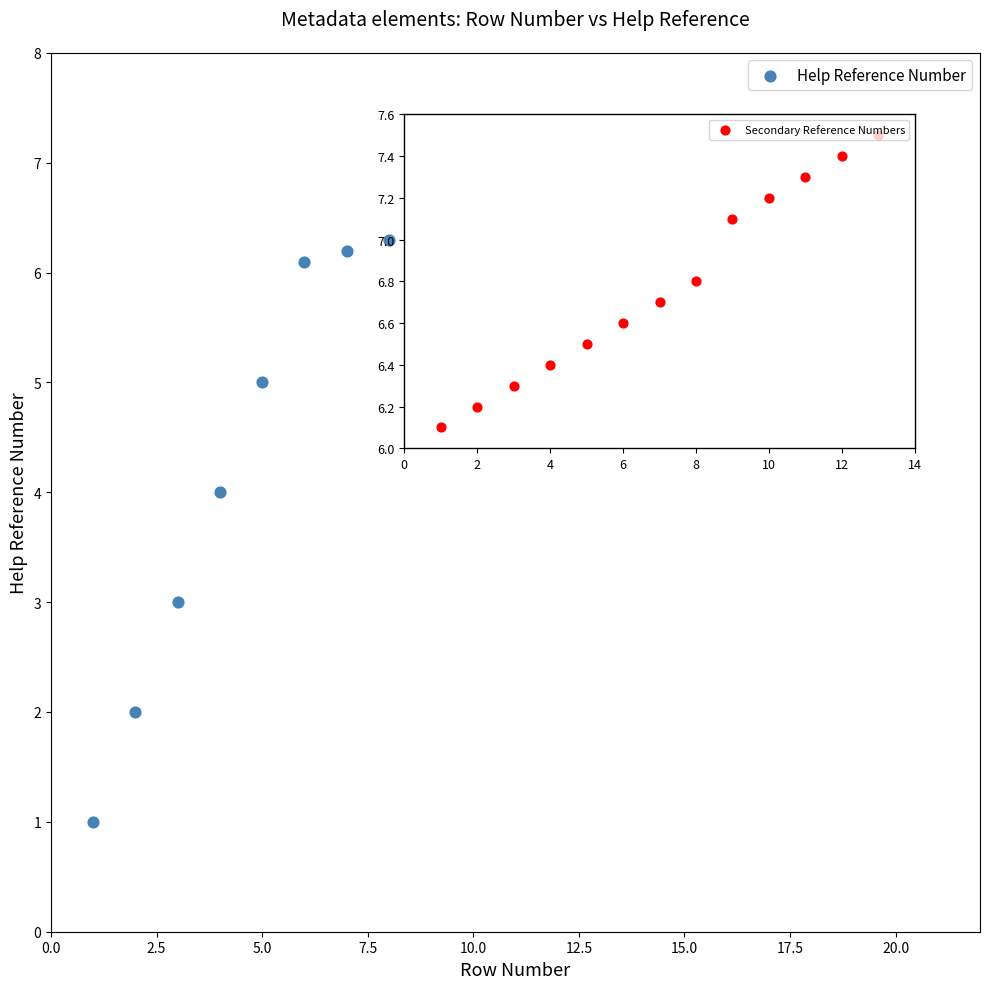

What is the range of X values (max minus min)?

19.0